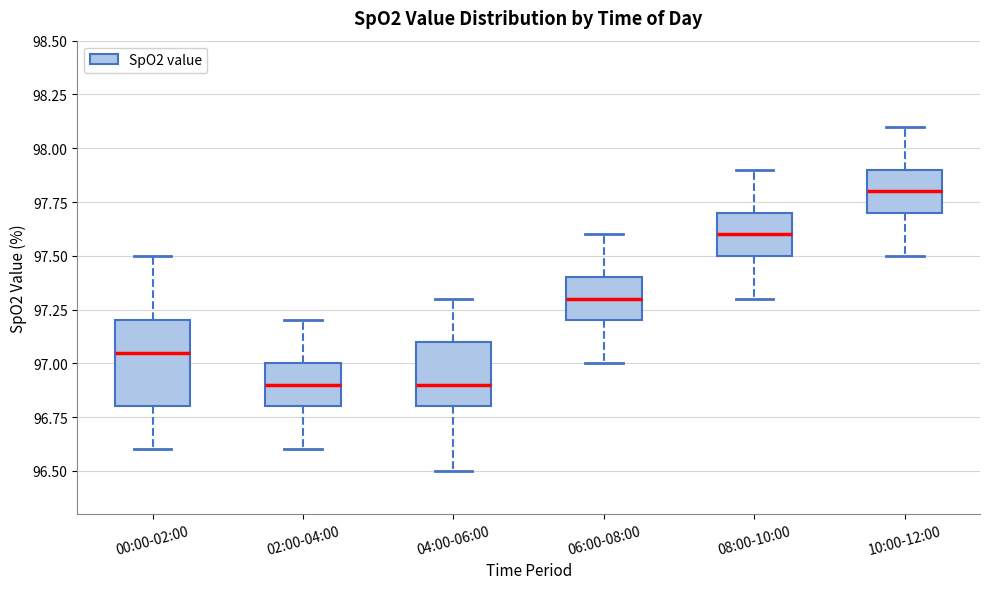

Which box is the tallest, from its lower edge to its upper edge?

00:00-02:00